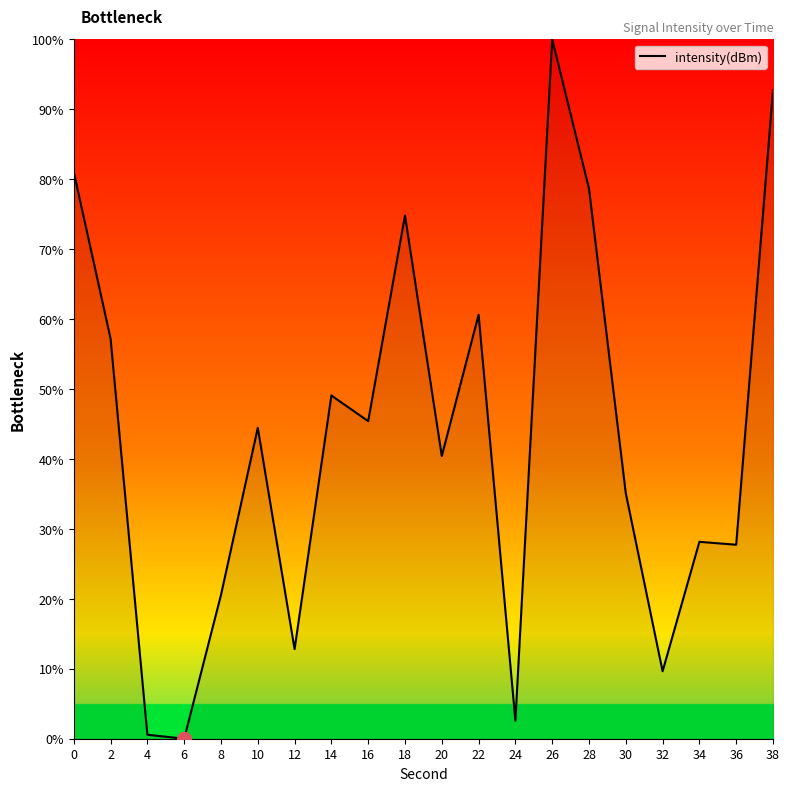

Reading left to right, extract all data points from this chart.

0=81.0	2=57.2	4=0.6	6=0.0	8=20.6	10=44.5	12=12.8	14=49.1	16=45.4	18=74.8	20=40.4	22=60.6	24=2.6	26=100.0	28=78.6	30=35.1	32=9.6	34=28.2	36=27.7	38=92.7